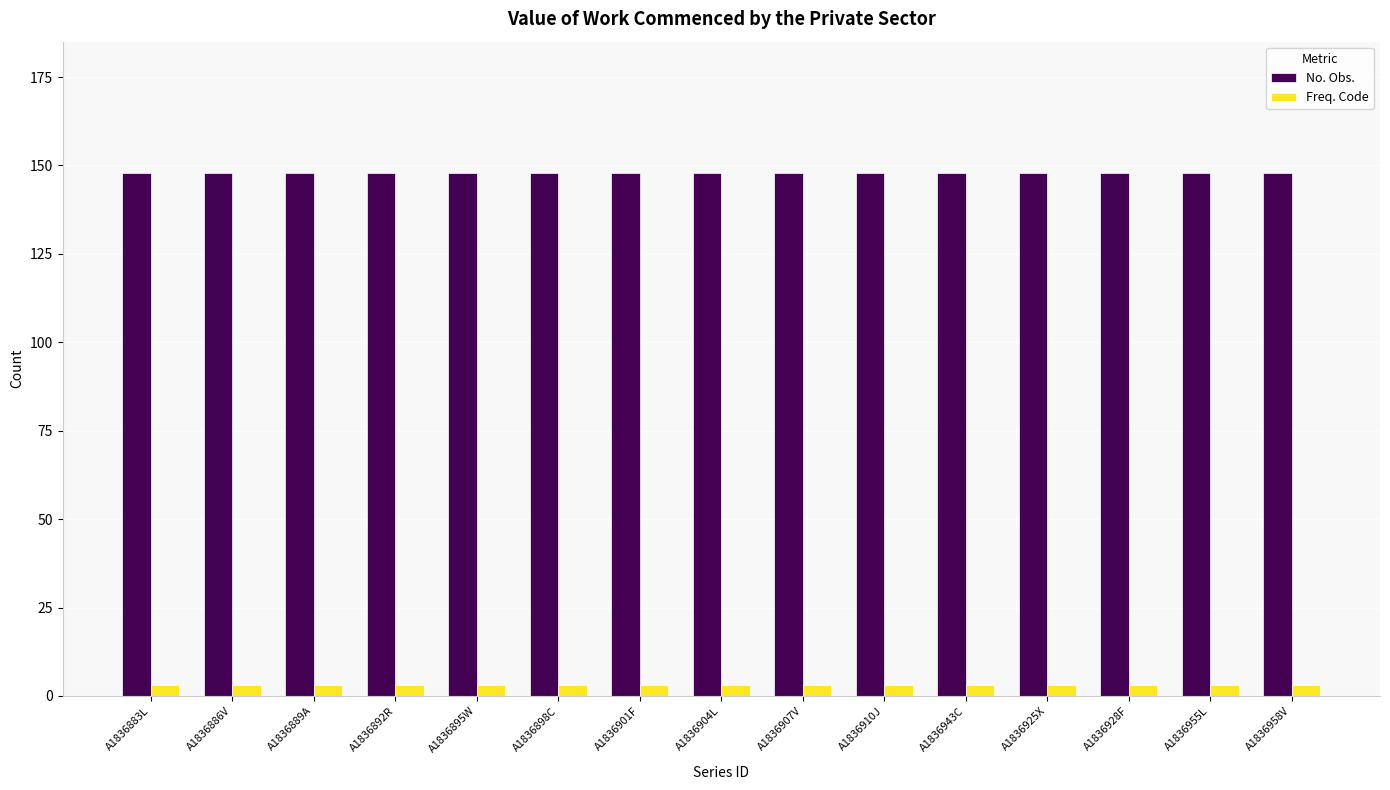

List the series in order of their peak value, lowest first.

Freq. Code, No. Obs.